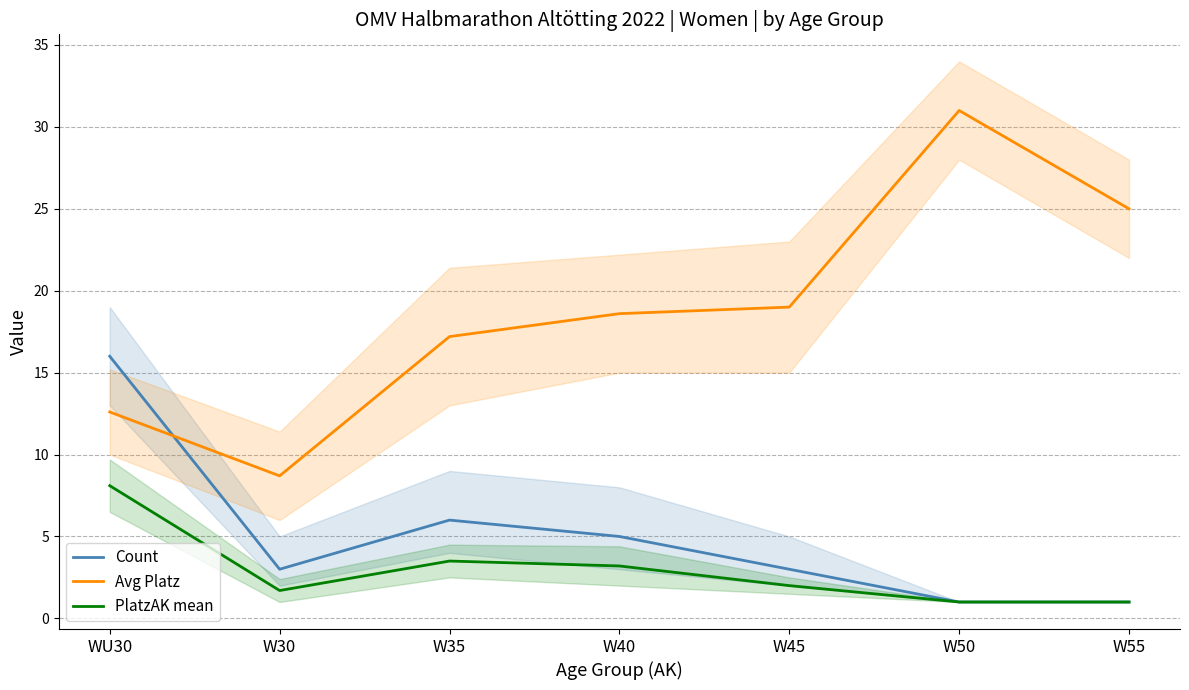

List the labels in order of PlatzAK mean value, smallest first.

W50, W55, W30, W45, W40, W35, WU30